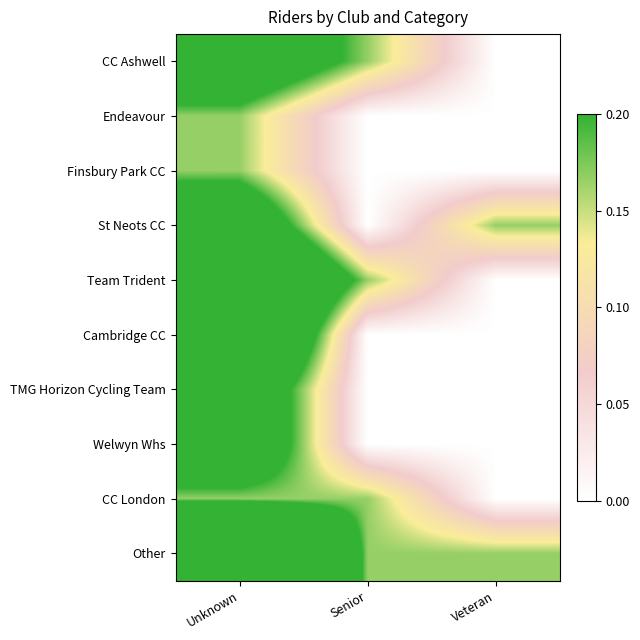

How many categories are shown in the chart?

3